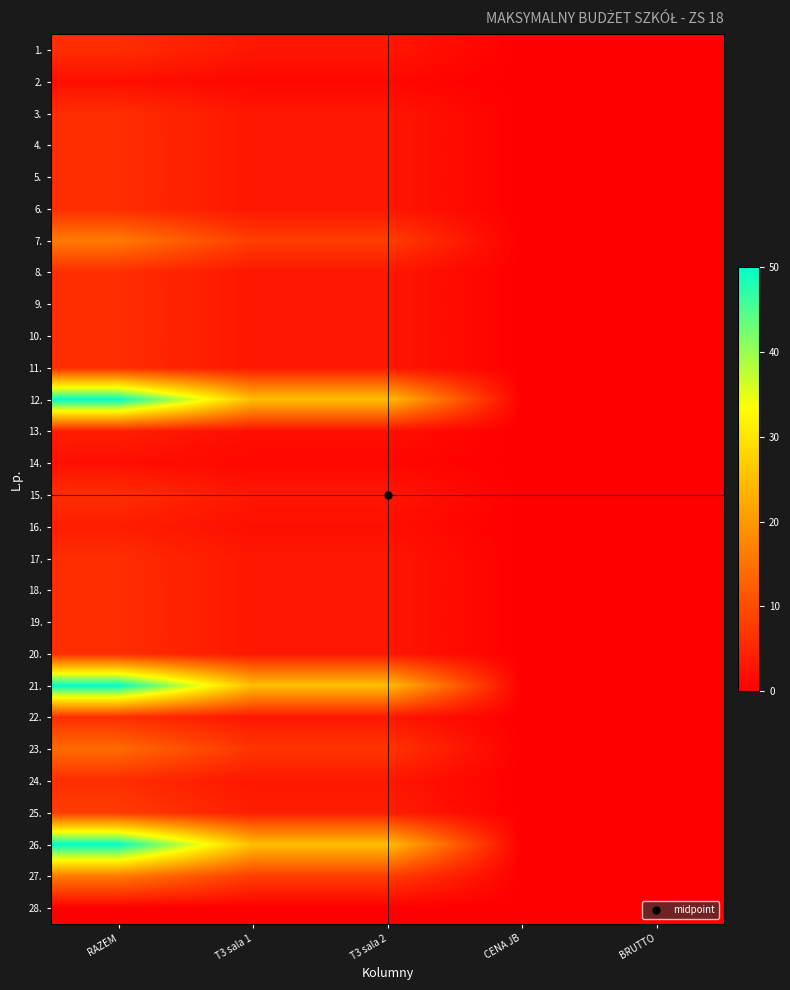

What is the spread (max minus min) of values at T3 sala 2?

25